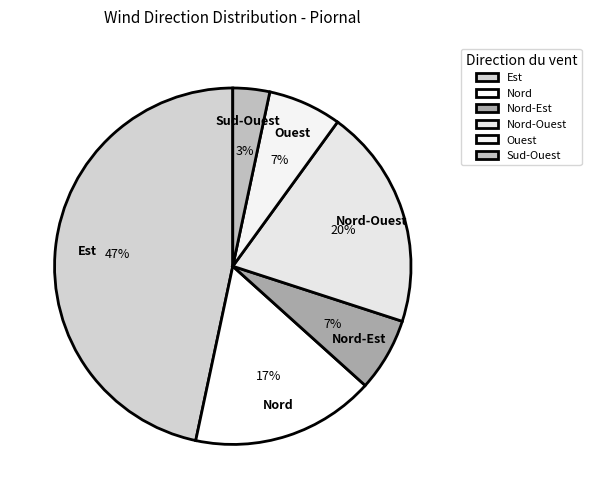

Do Ouest and Nord-Est together represent more than half of the pie?

No